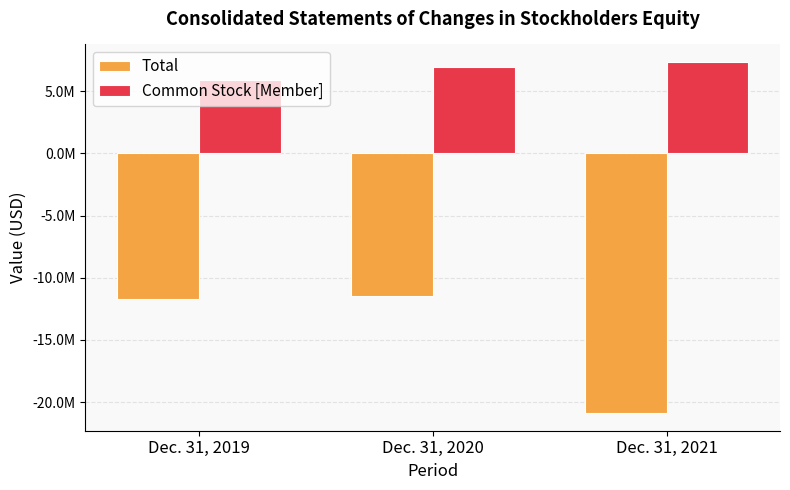

What is the sum of the Common Stock [Member] values at Dec. 31, 2021 and Dec. 31, 2020?

14286183